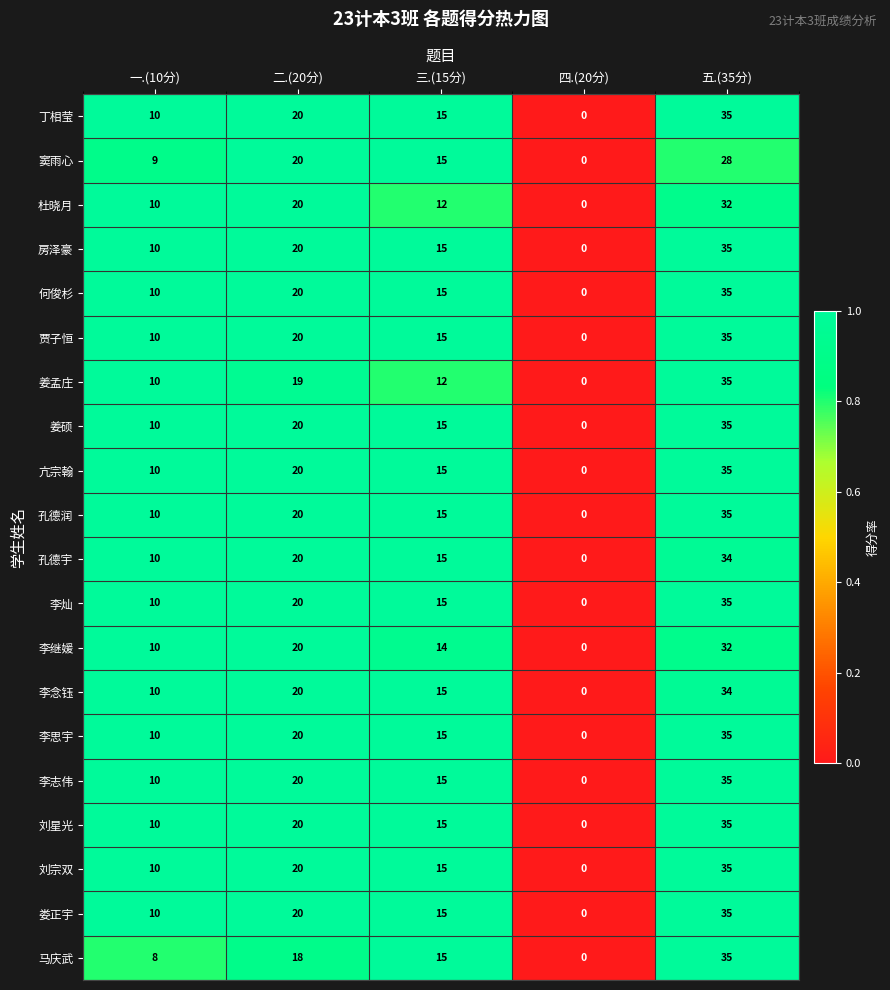

Is it true that 孔德润 equals 55 at 五.(35分)?

False